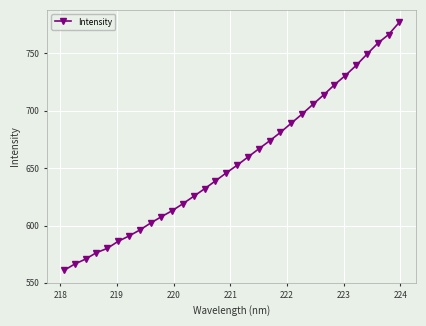

What is the value of the 13th point from the left?

625.5